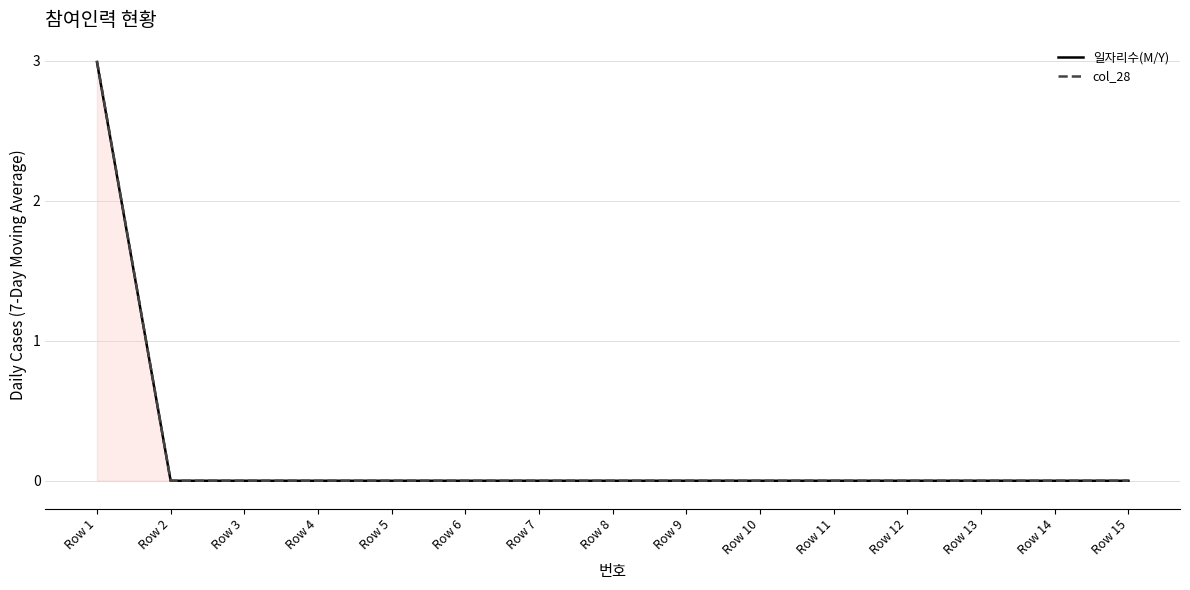

Which series has the largest range (max minus min)?

col_28